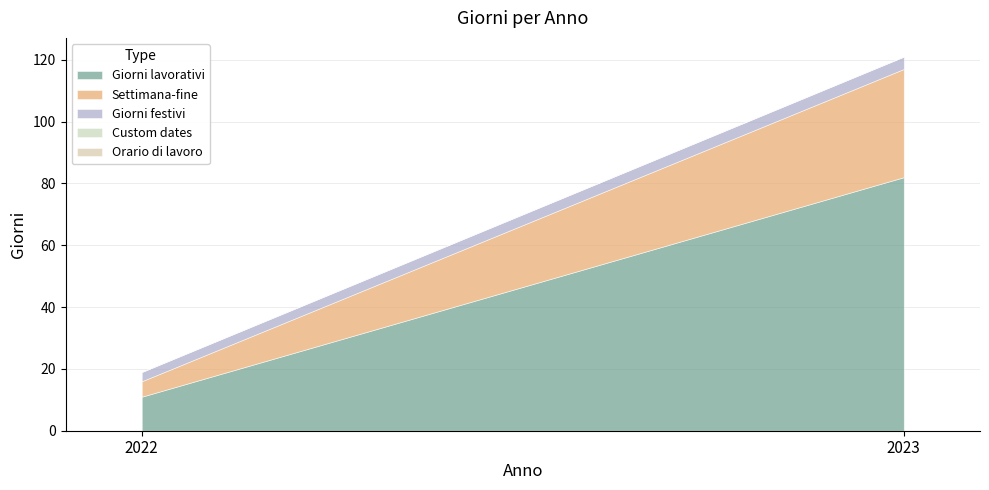

The value of Giorni festivi at 2023 is 4. True or false?

True